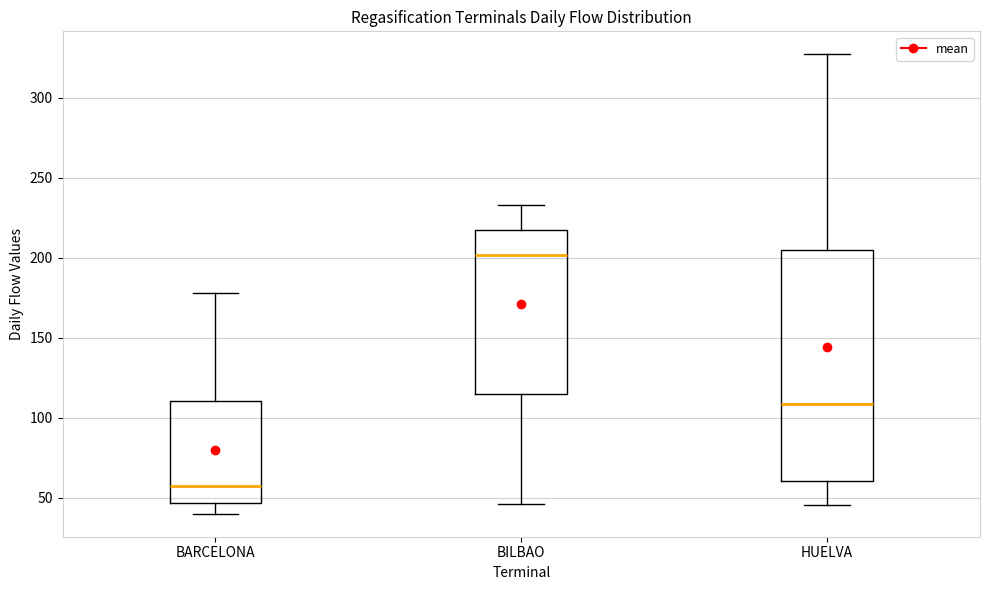

Which box's median line is the lowest?

BARCELONA